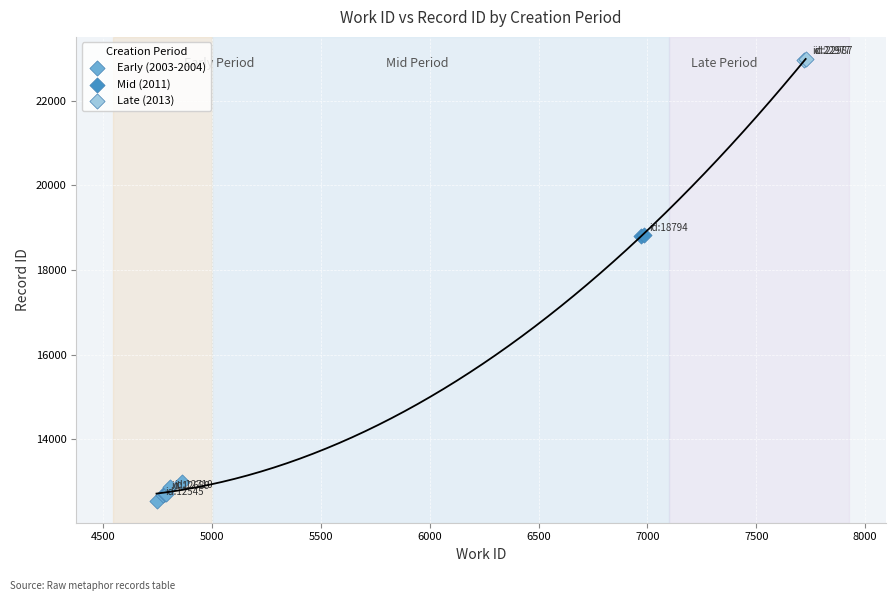

Which series reaches the maximum Y coordinate?

Late (2013)